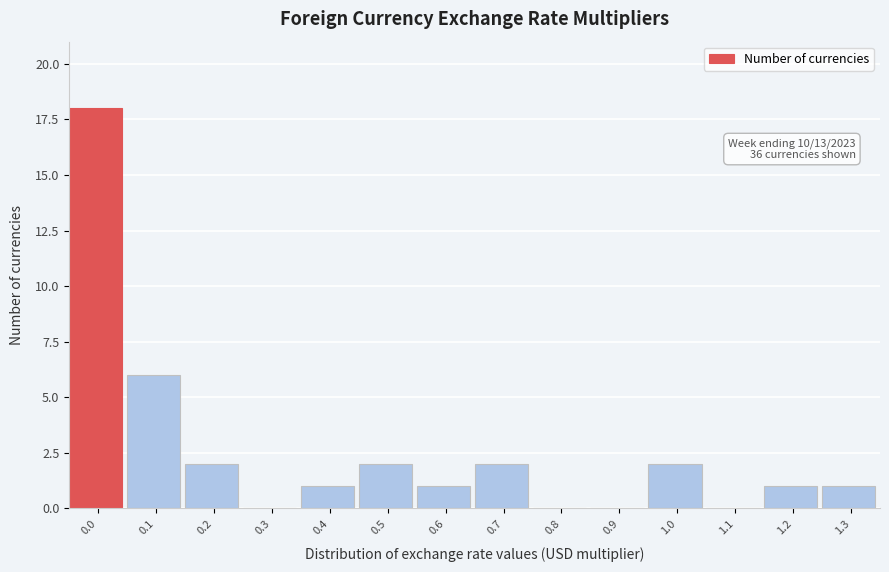

Reading left to right, what are all the values shown in this chart?

0.0=18	0.1=6	0.2=2	0.3=0	0.4=1	0.5=2	0.6=1	0.7=2	0.8=0	0.9=0	1.0=2	1.1=0	1.2=1	1.3=1